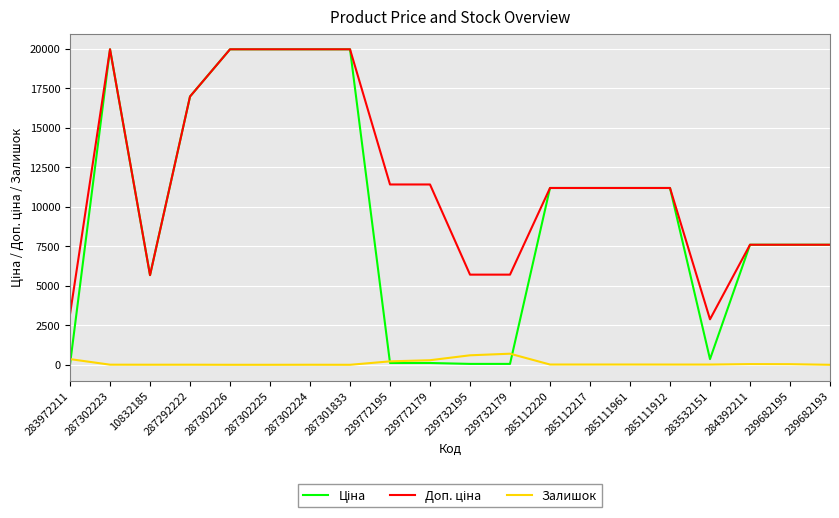

True or false: Залишок has a value of 0.0 at 239682193.

True